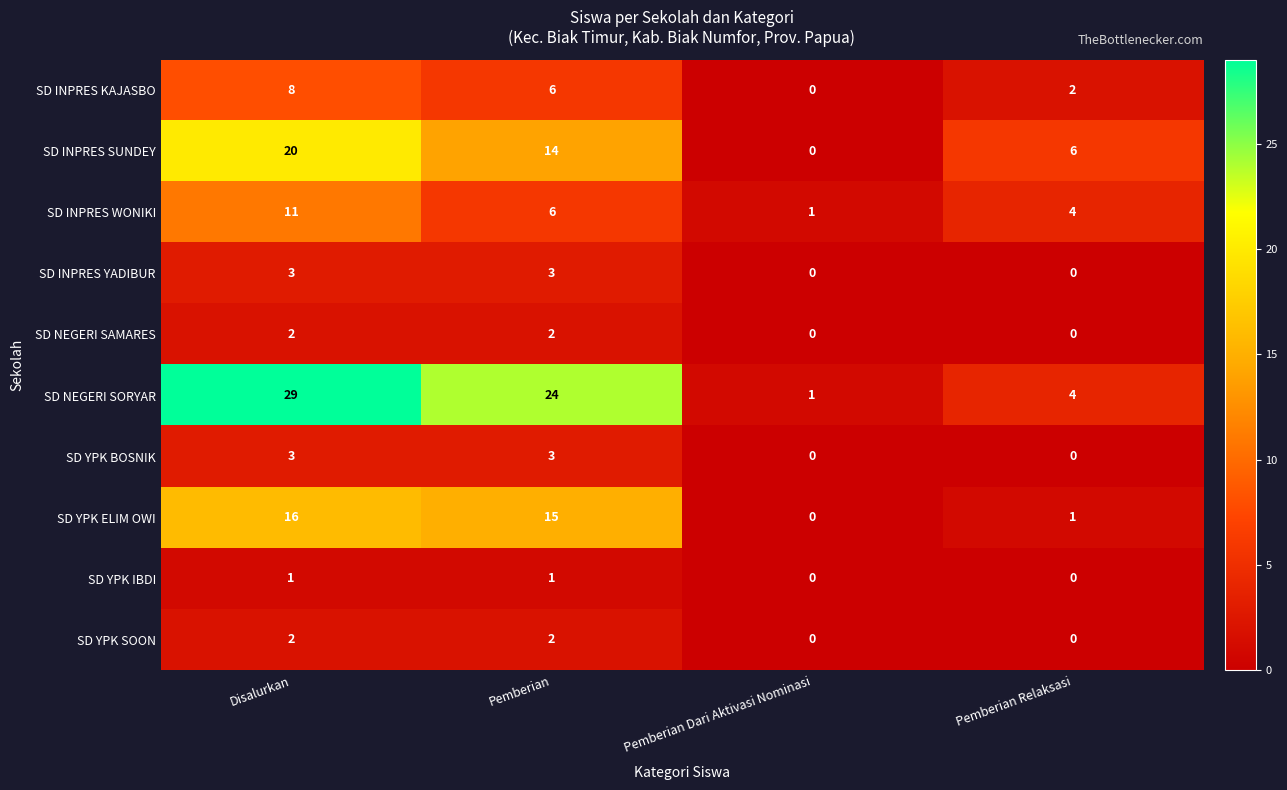

The value of SD YPK SOON at Pemberian Dari Aktivasi Nominasi is 1. True or false?

False